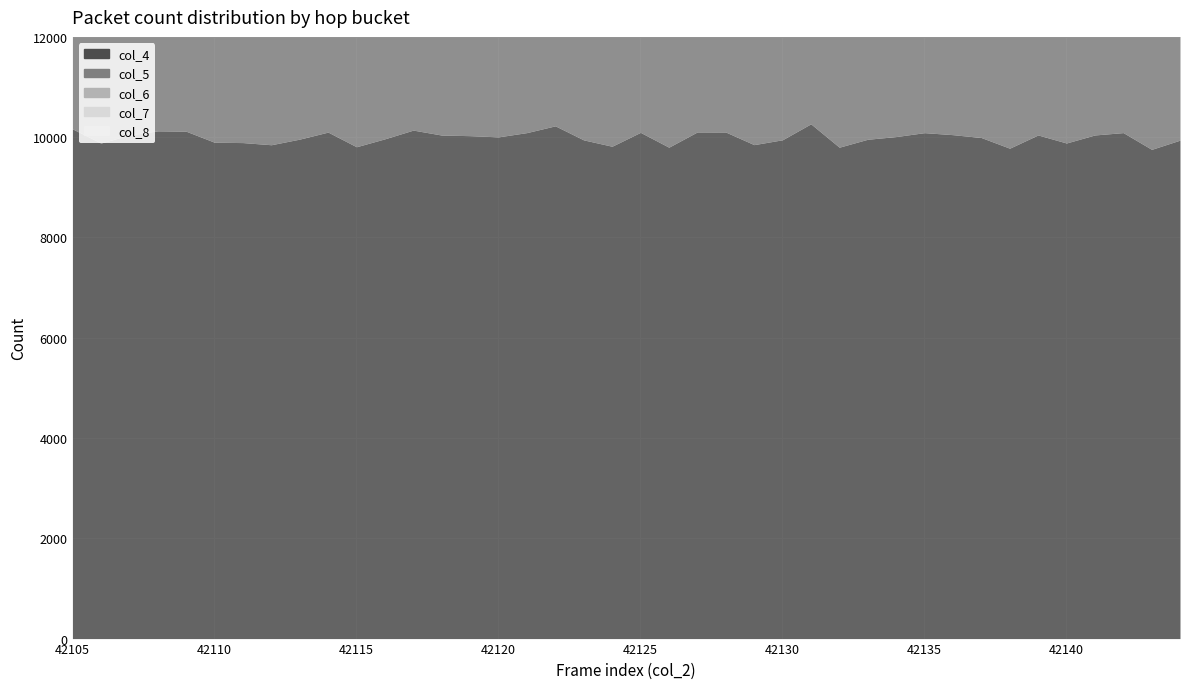

True or false: col_8 and col_6 intersect in this chart.

False